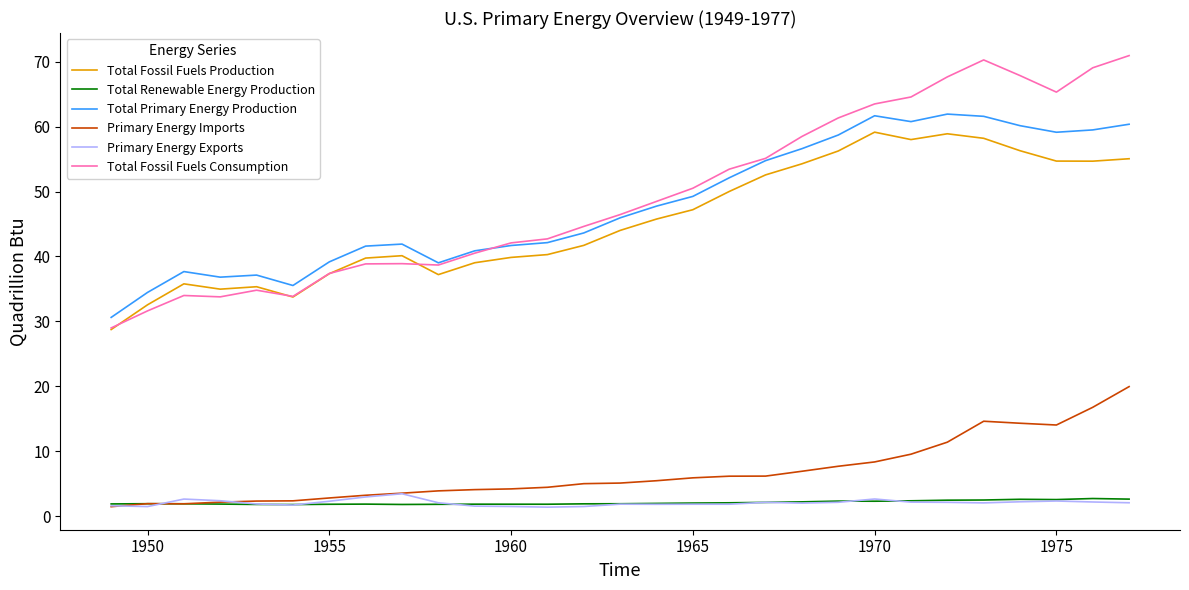

True or false: Primary Energy Exports and Total Fossil Fuels Consumption intersect in this chart.

False